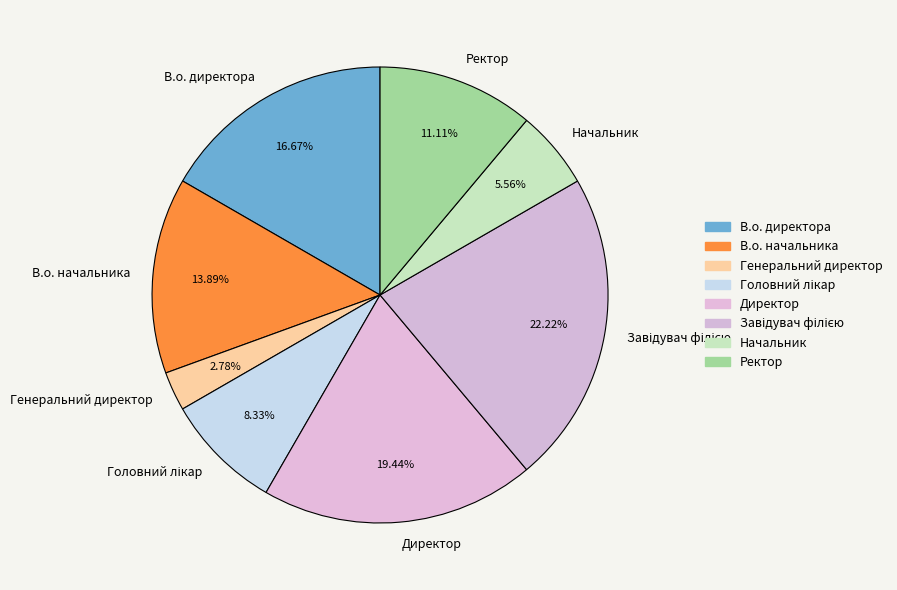

Which slice is the smallest?

Генеральний директор